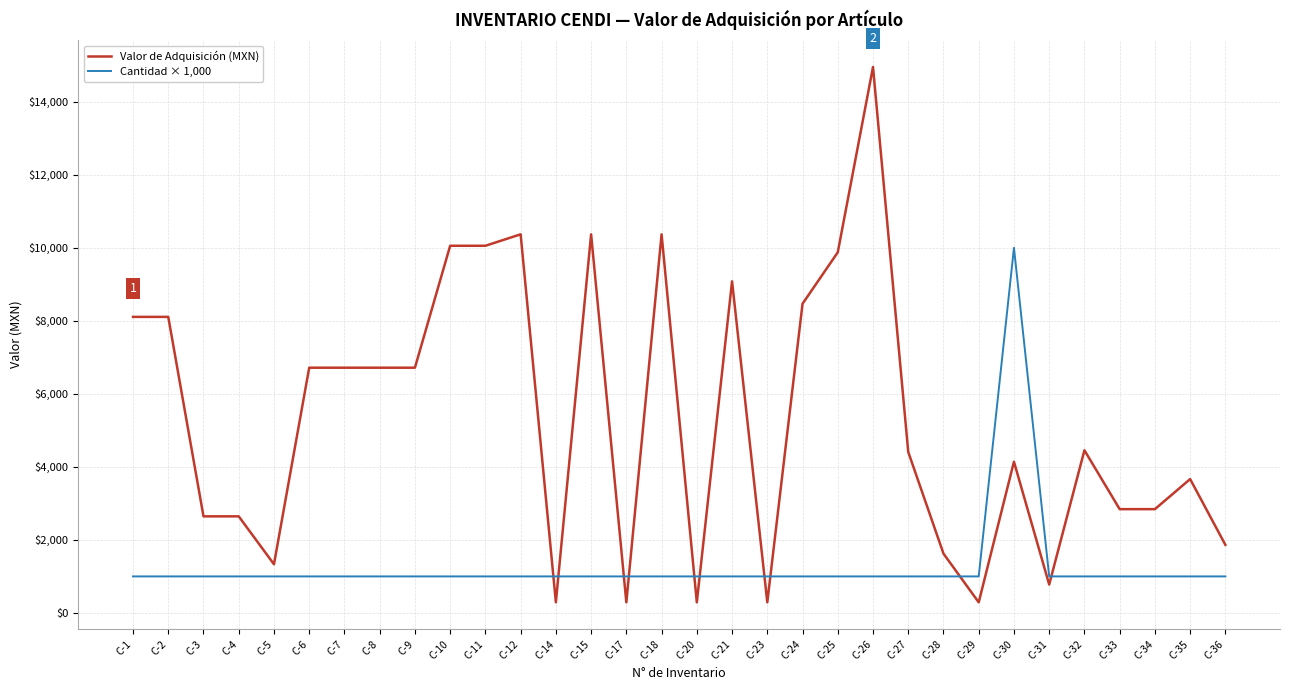

Is the value of Cantidad × 1,000 at C-24 greater than the value of Valor de Adquisición (MXN) at C-33?

No